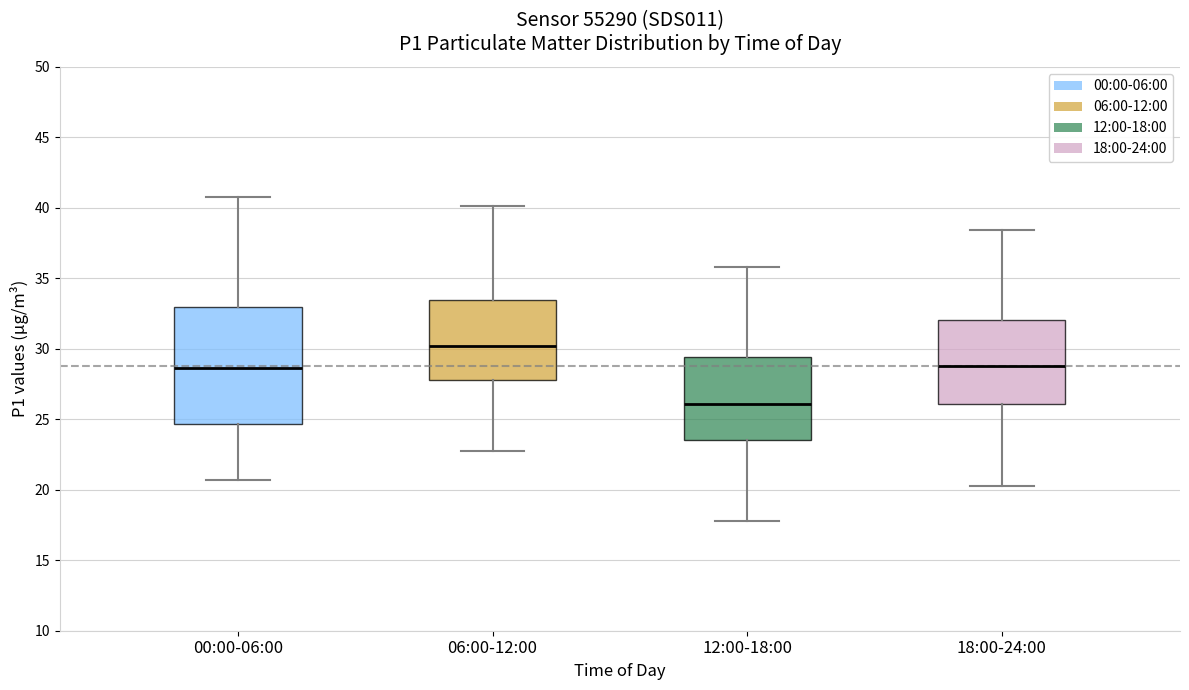

Reading left to right, transcribe this box plot: for each box, give where its median line is, the range the box spans, and where its two whiskers end, as read against the y-axis. The values are not printed on the chart, so give them approximately, as read against the axis.

00:00-06:00: median 28.5, box 24.5 to 33.0, whiskers 20.5 to 41.0
06:00-12:00: median 30.0, box 28.0 to 33.5, whiskers 23.0 to 40.0
12:00-18:00: median 26.0, box 23.5 to 29.5, whiskers 18.0 to 36.0
18:00-24:00: median 29.0, box 26.0 to 32.0, whiskers 20.5 to 38.5